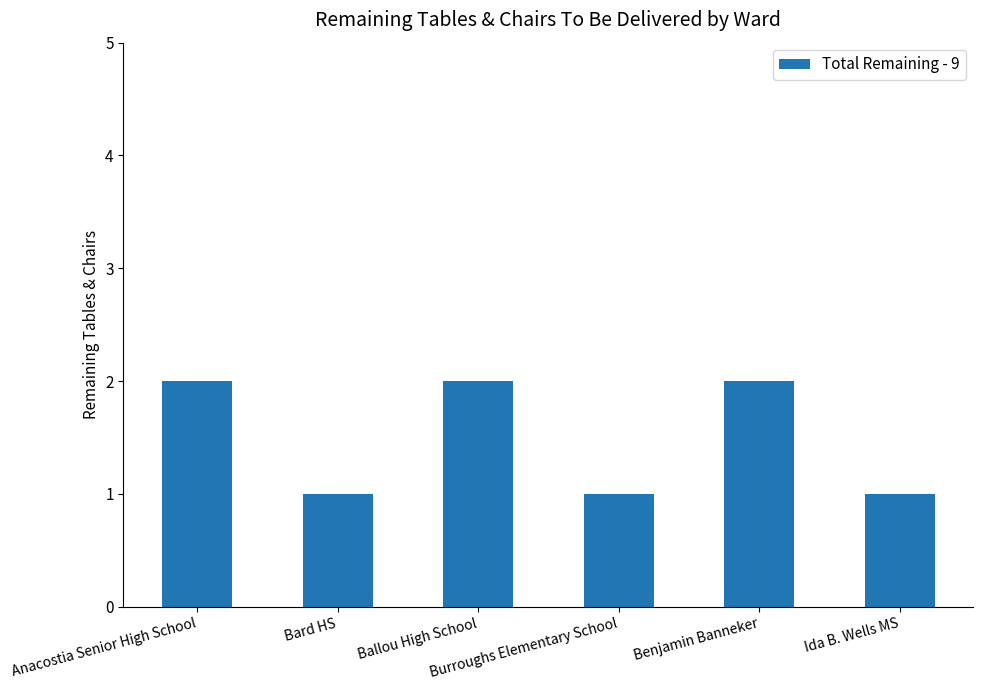

What is the average value?

2